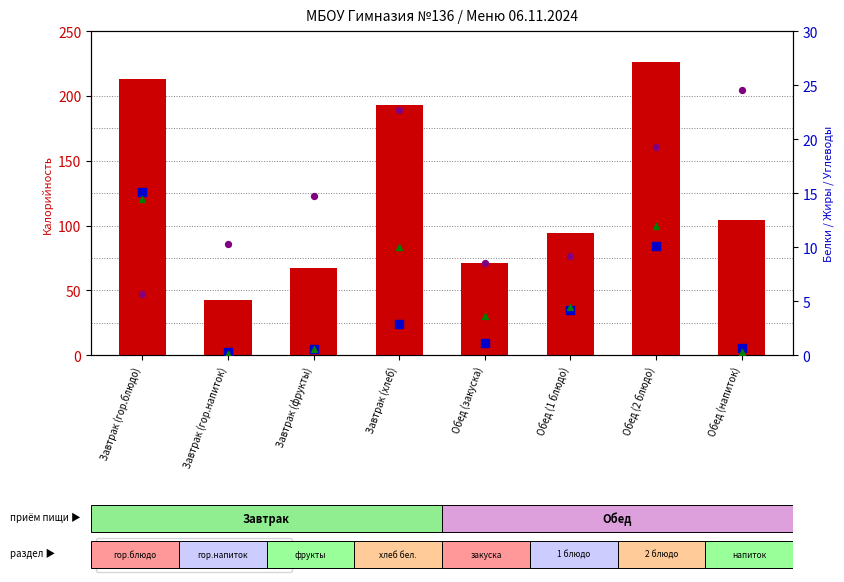

What is the total value across all series at Завтрак (хлеб)?

228.8